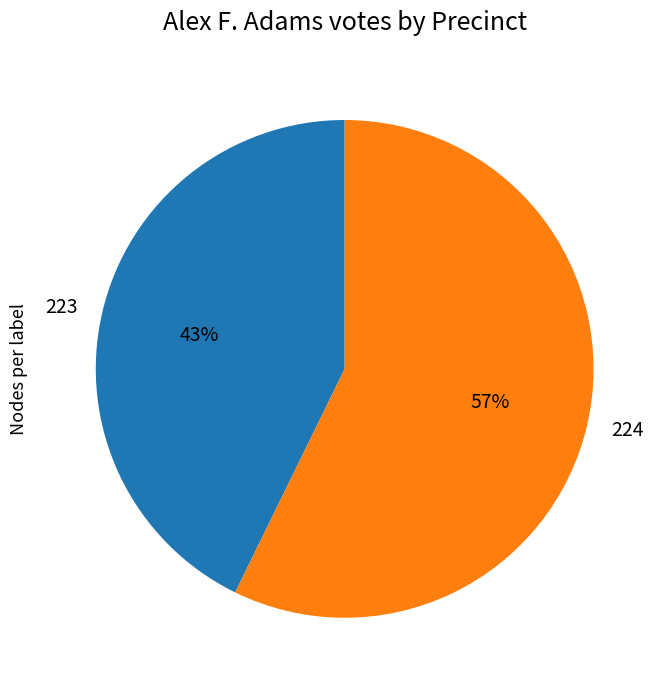

Which slice represents more than half of the pie?

224